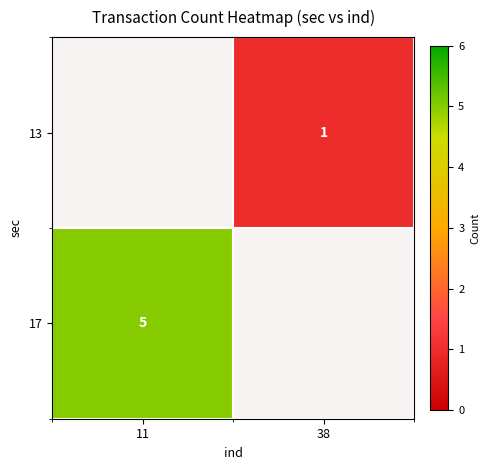

The value of 13 at 38 is 1. True or false?

True